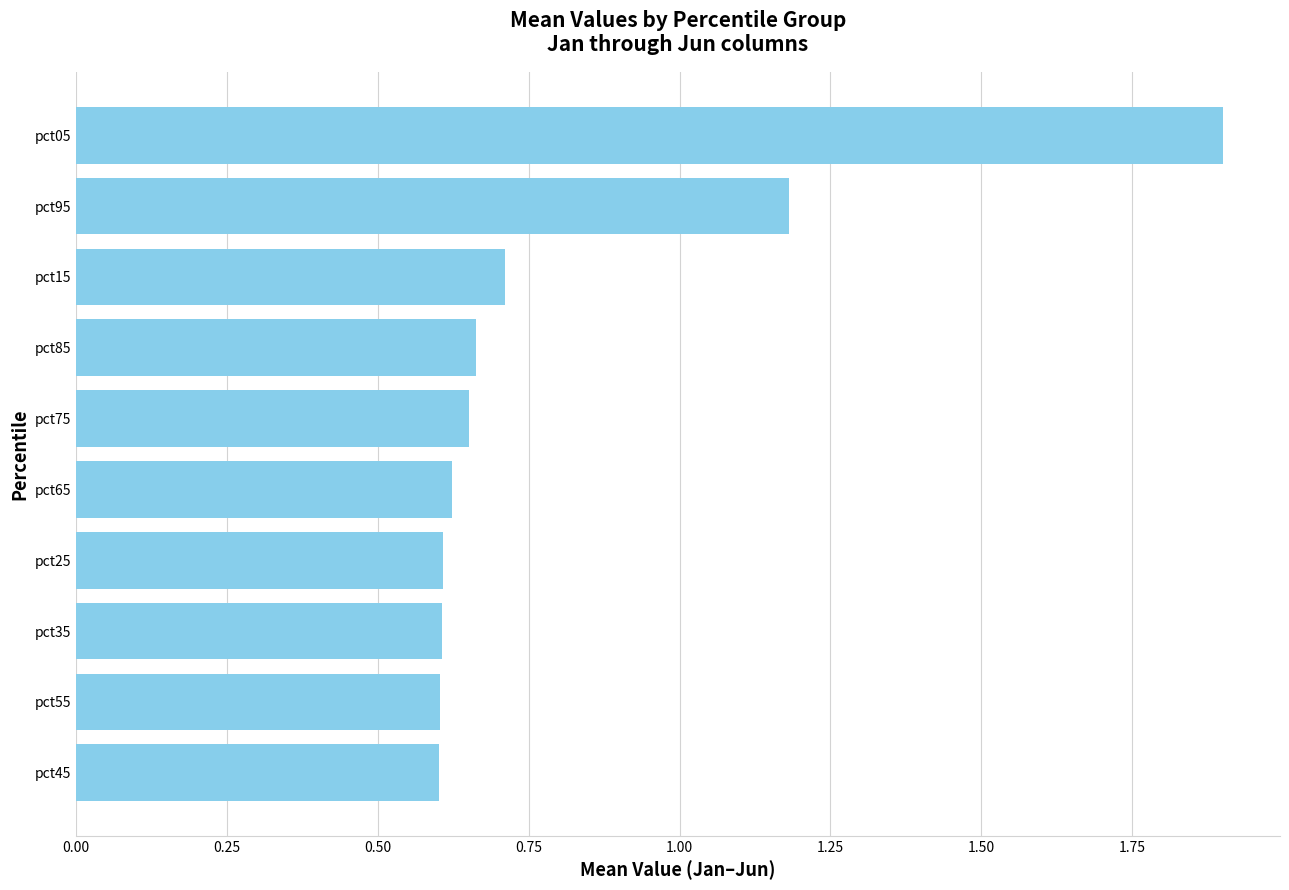

At which label is the value closest to 1?

pct95